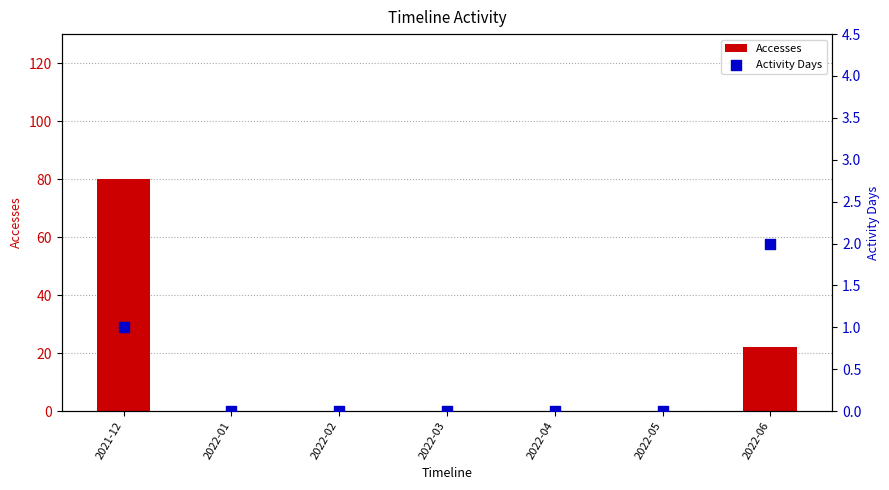

At how many categories does at least one series exceed 6?

2